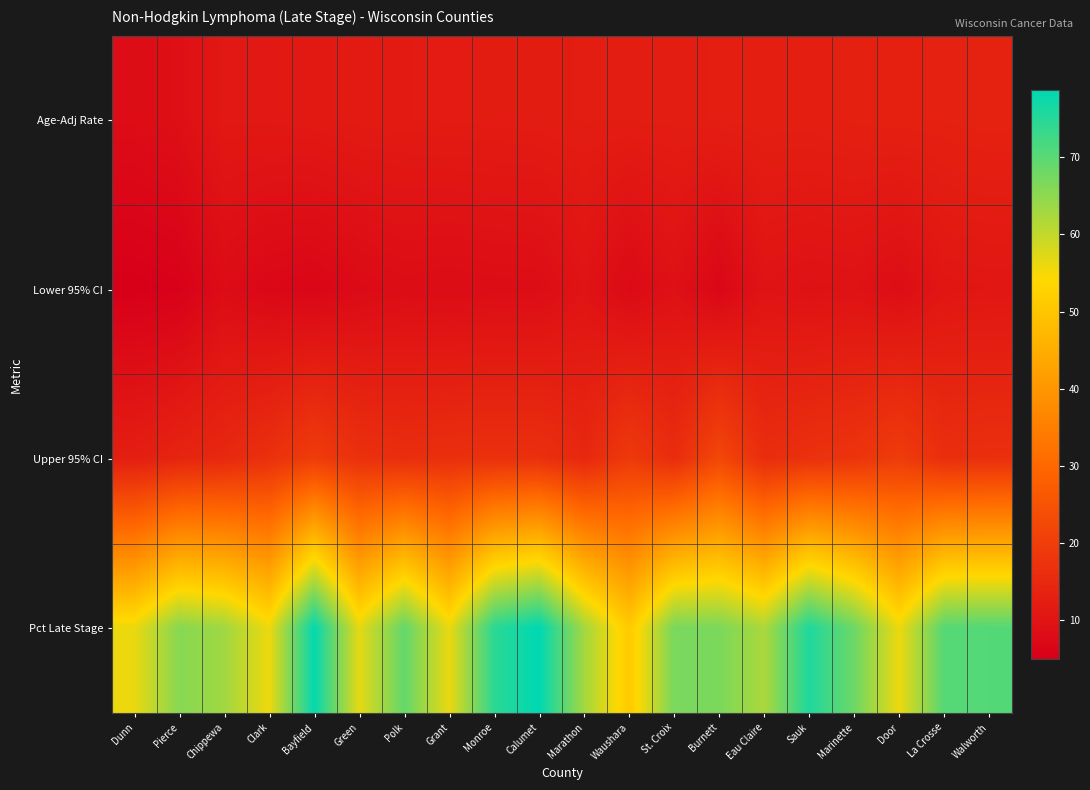

At which category does the chart reach its peak across all series?

Calumet